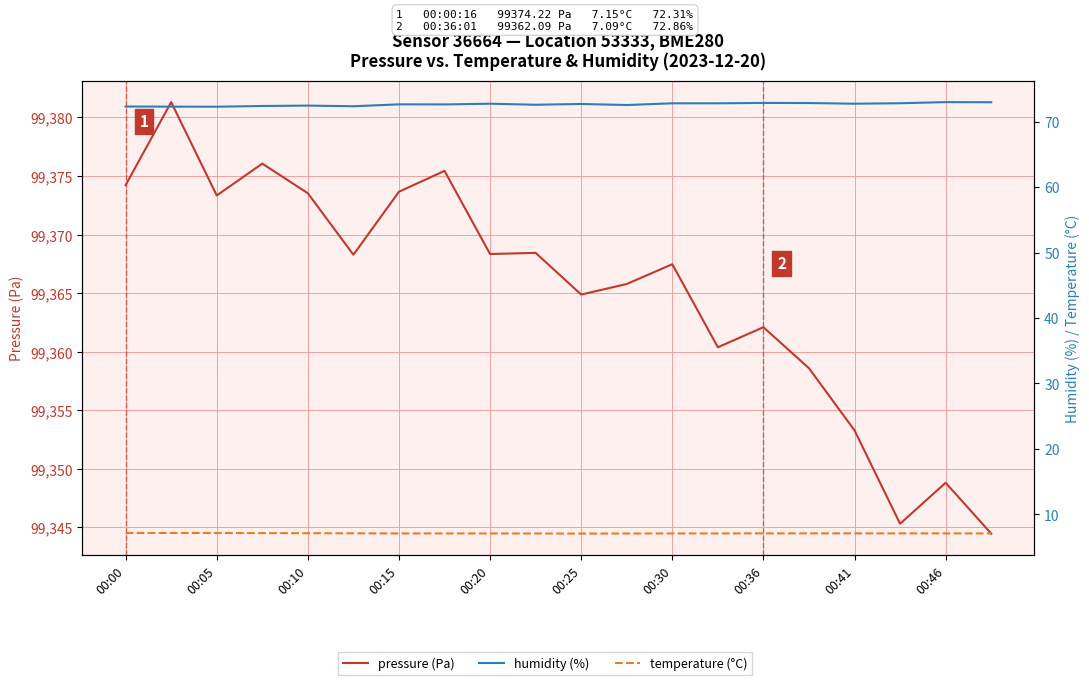

Is this an area chart (filled region under the line)?

No